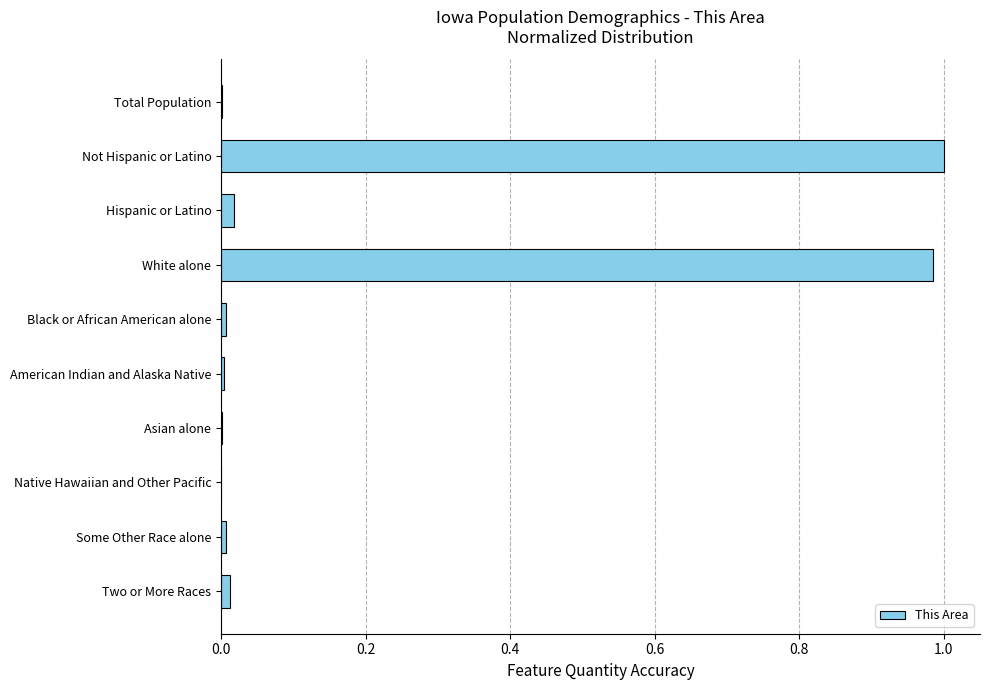

The chart shows a value of 0.0 at Total Population. True or false?

True